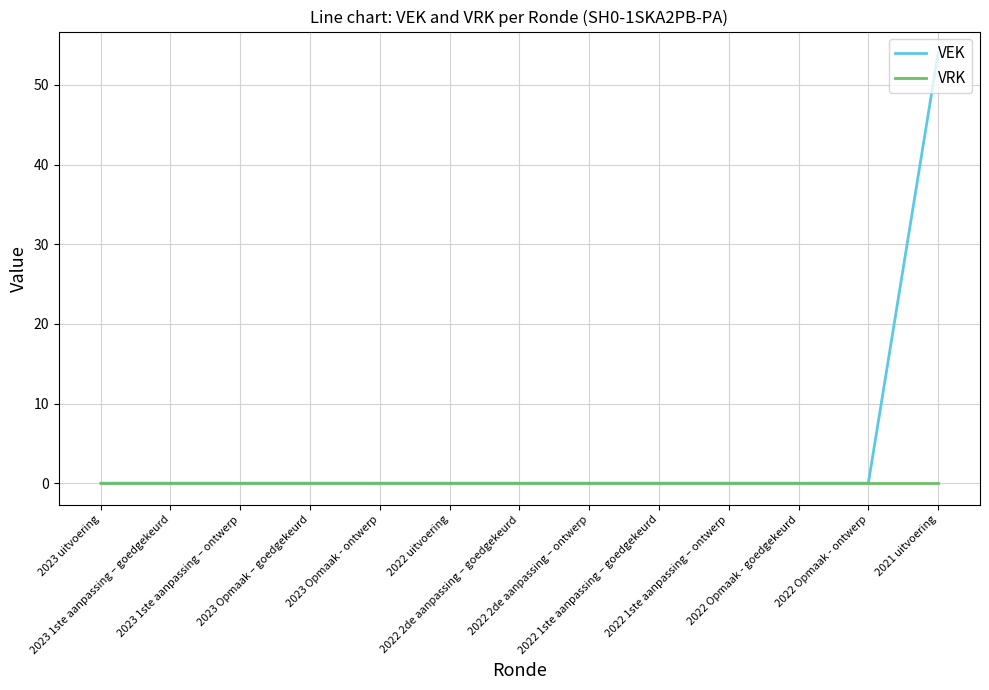

True or false: VEK has a value of 0 at 2022 1ste aanpassing – ontwerp.

True